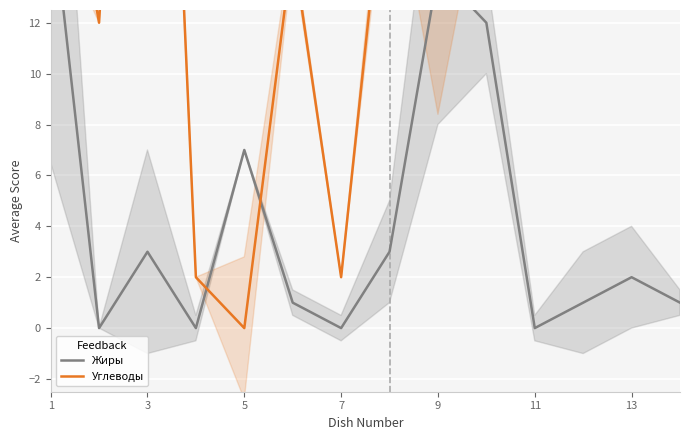

What is the highest value of the Жиры series?

17